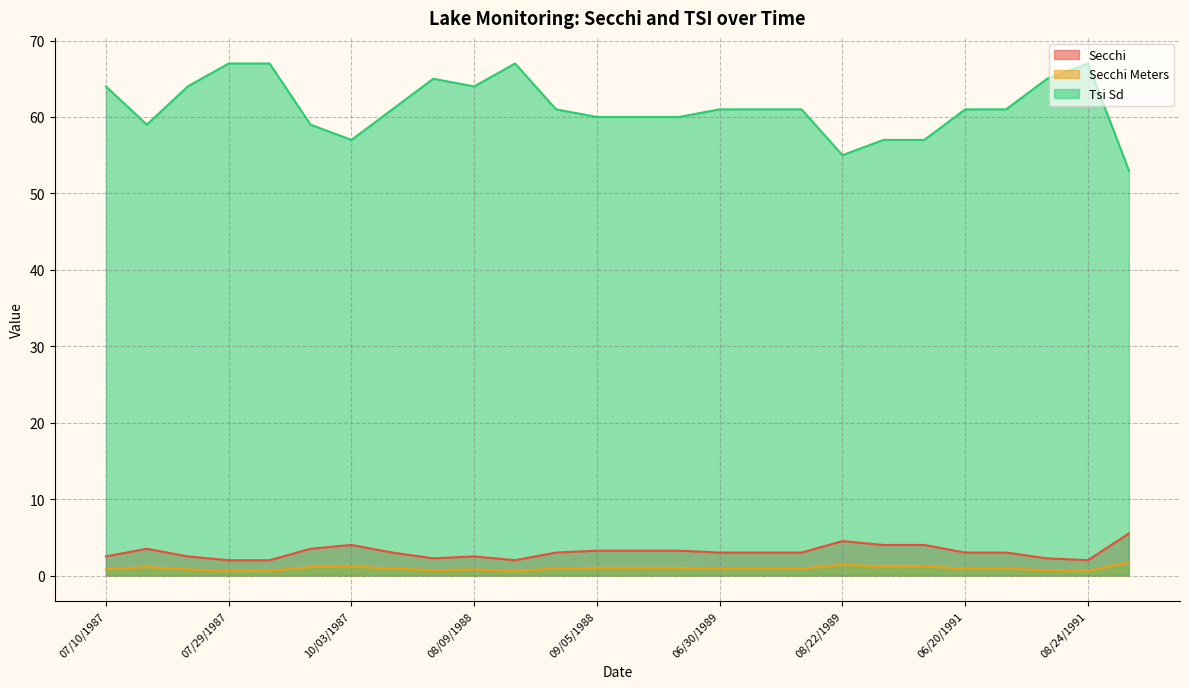

At which category does Secchi reach its first local valley?

07/27/1988